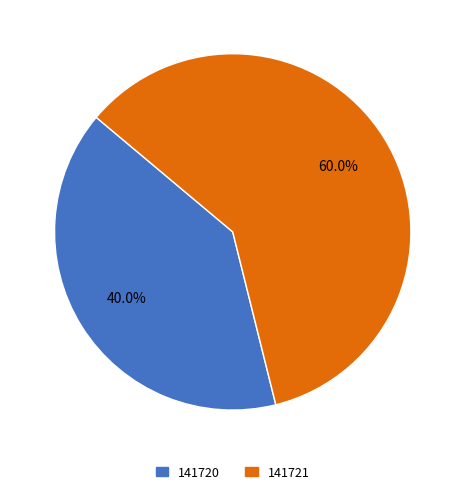

The 141721 slice represents 67% of the pie. True or false?

False